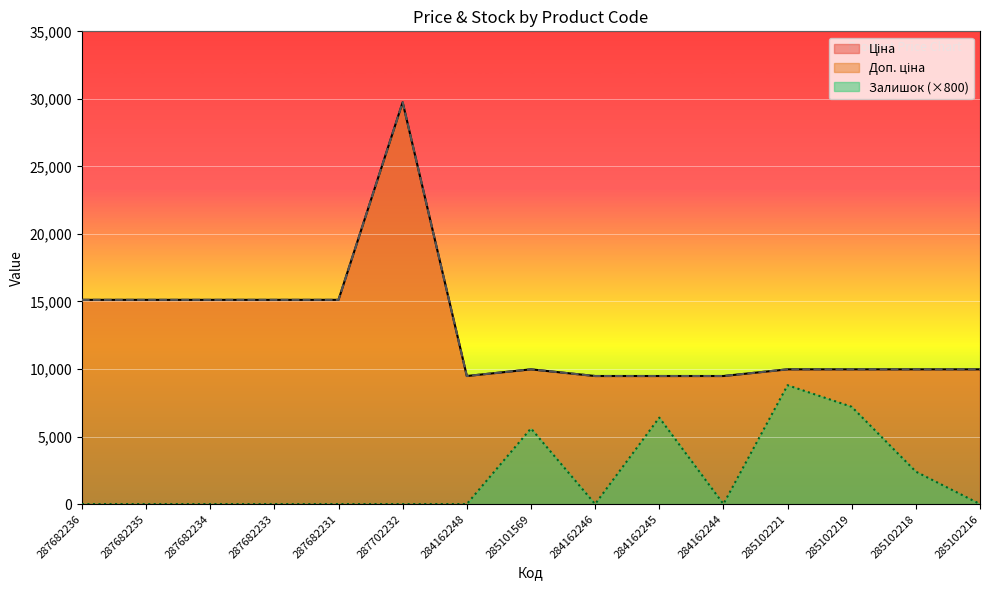

What is the minimum value for Доп. ціна?

9480.1